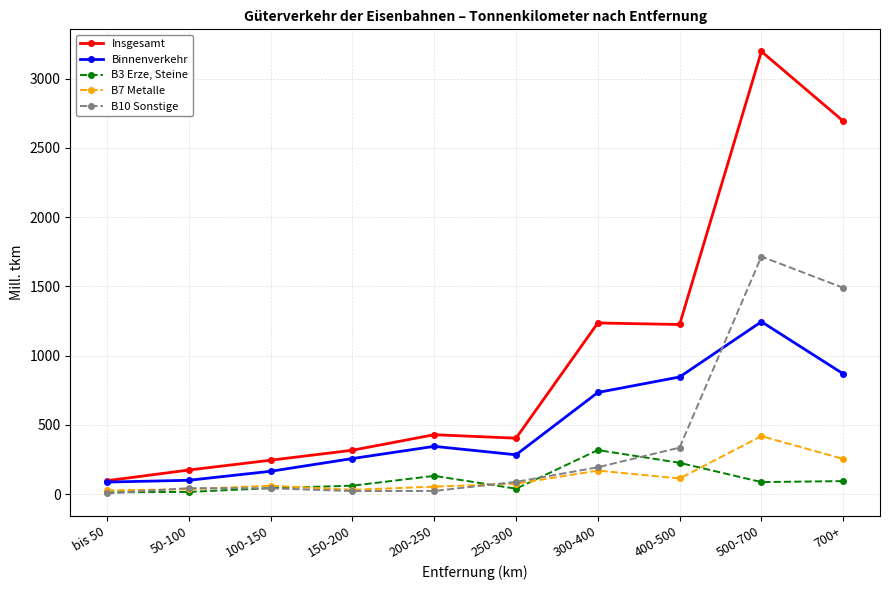

Is it true that Binnenverkehr equals 122 at 150-200?

False